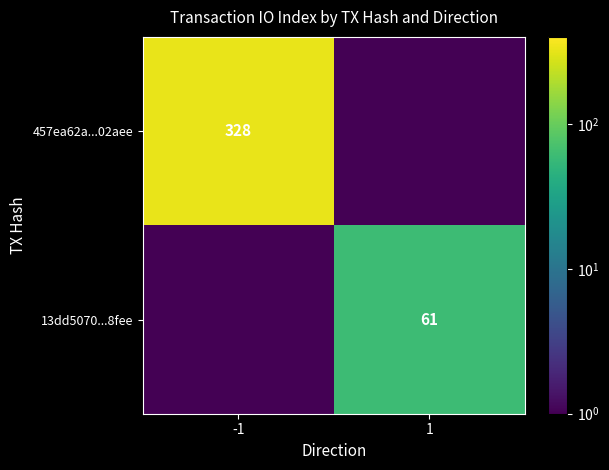

How many distinct data groups are displayed?

2